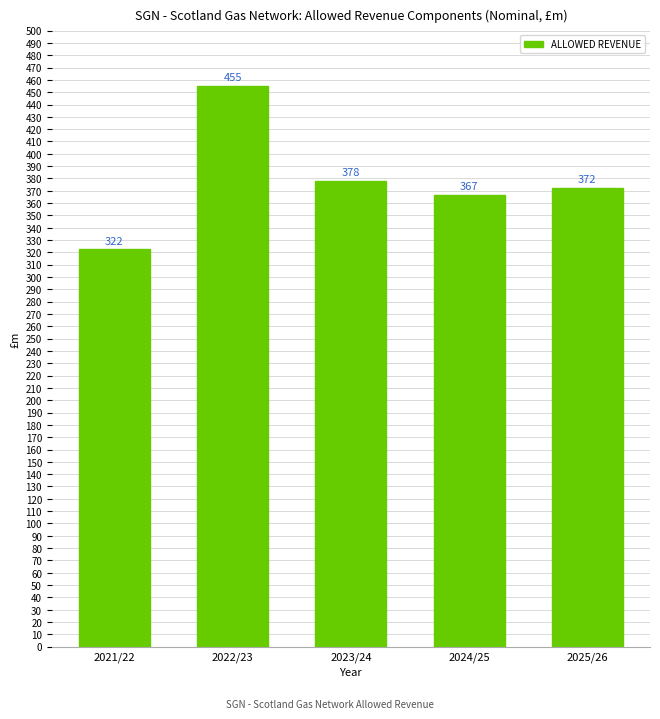

List the labels in order of value, largest first.

2022/23, 2023/24, 2025/26, 2024/25, 2021/22